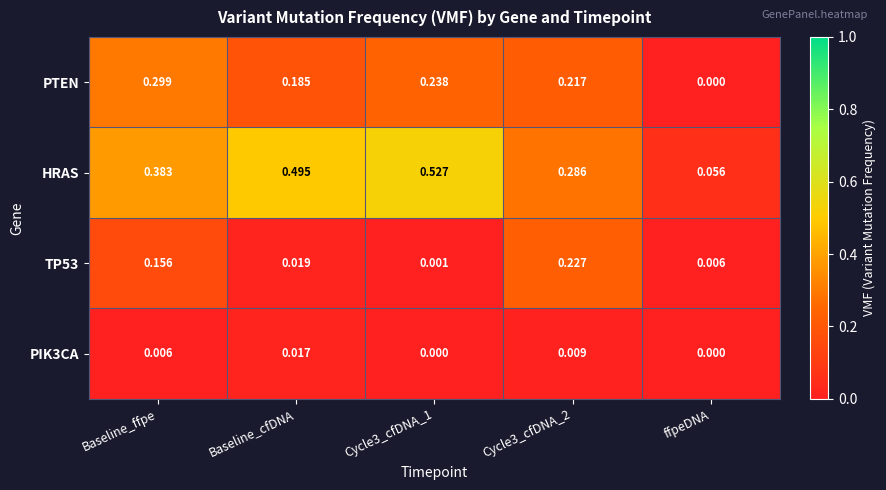

Which series has the widest spread of values?

HRAS